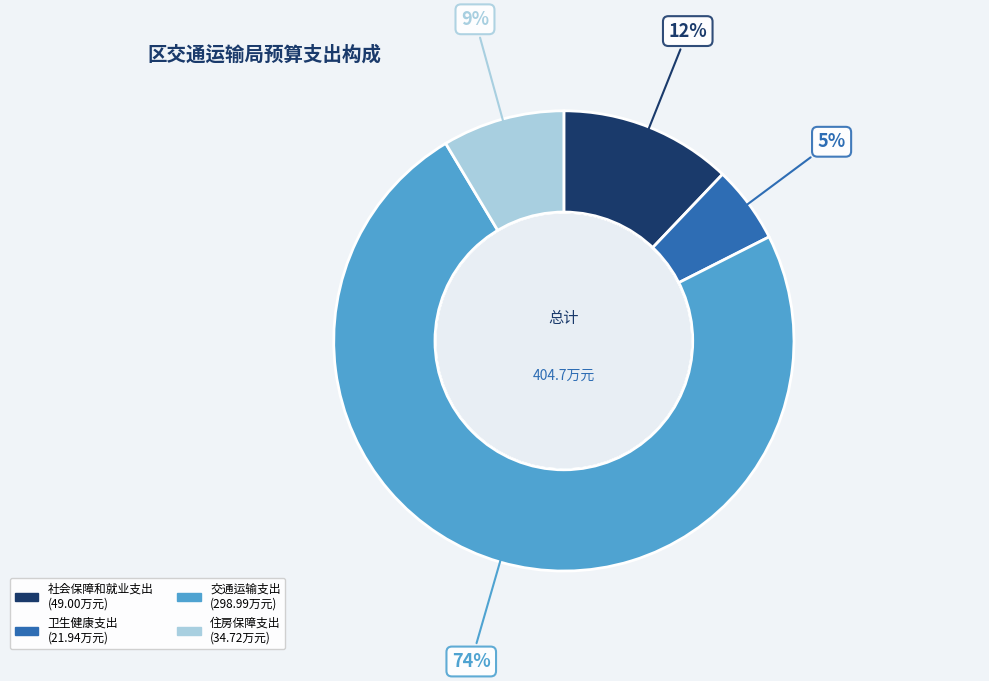

To the nearest percent, what portion does 社会保障和就业支出 represent?

12%